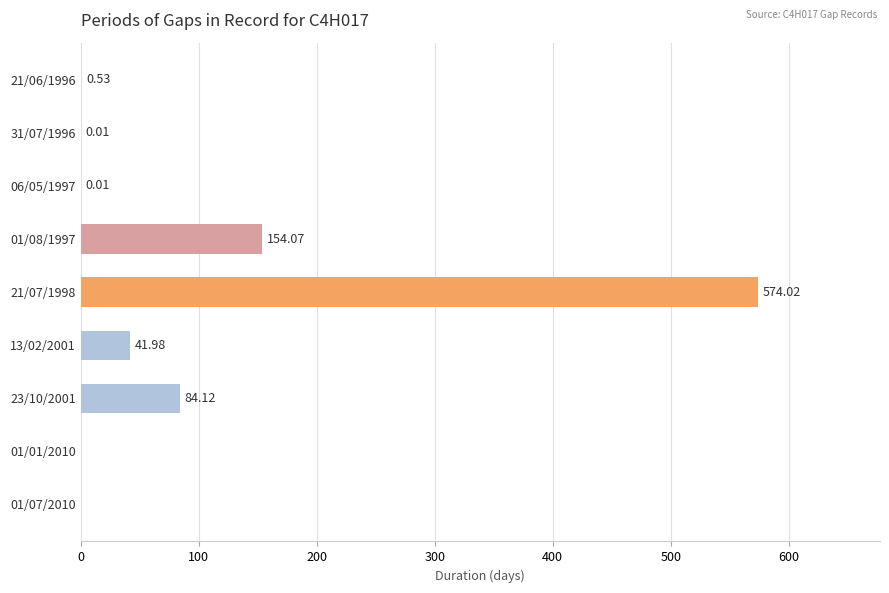

Between 01/08/1997 and 21/06/1996, which is larger?

01/08/1997